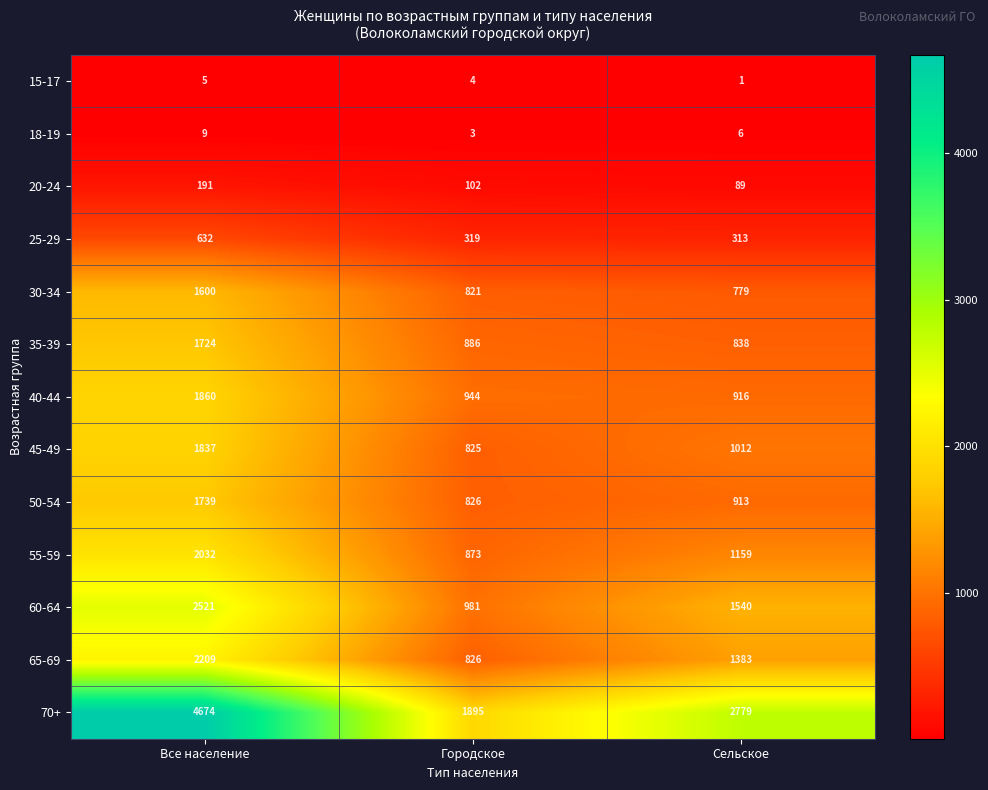

Read the 50-54 value at Сельское.

913